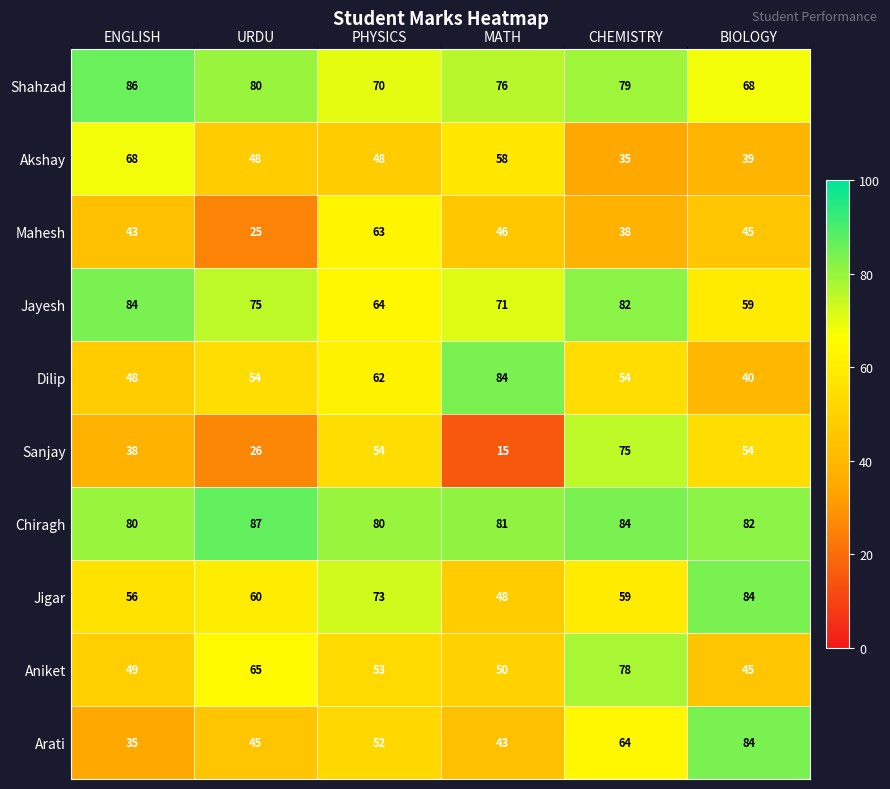

Which label corresponds to the smallest value in the chart?

MATH